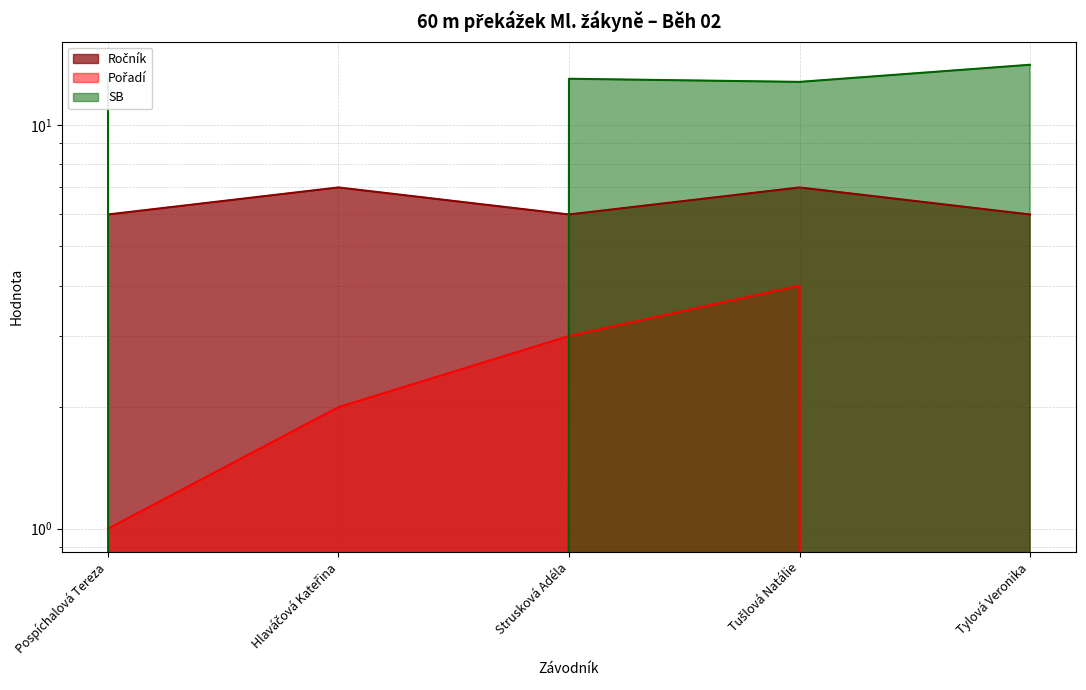

Which has a higher value, Tušlová Natálie or Tylová Veronika?

Tušlová Natálie